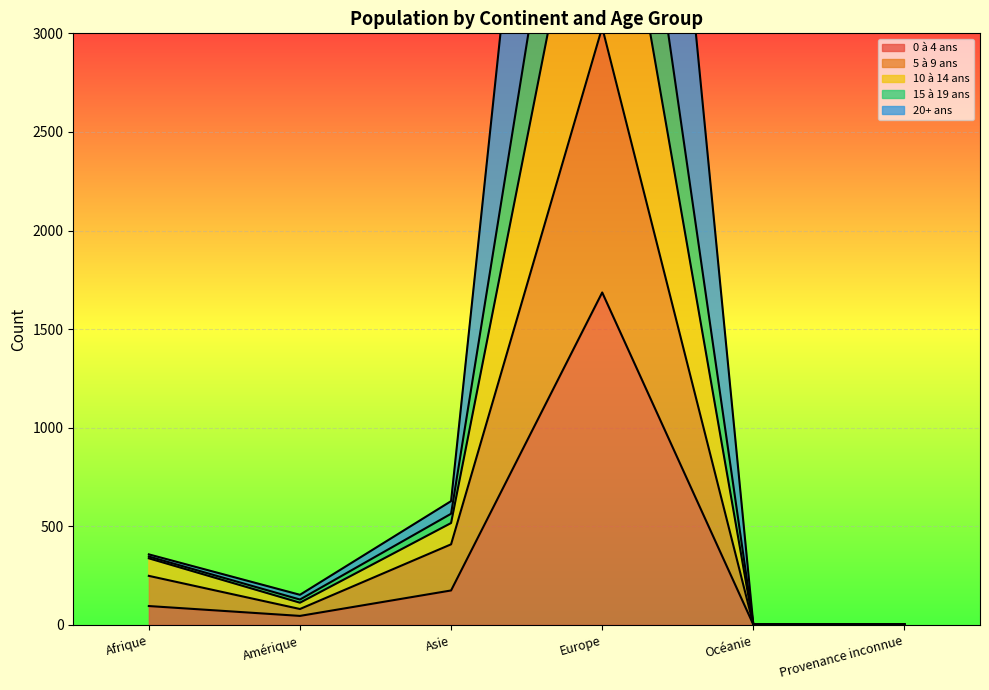

At which label does 15 à 19 ans first exceed 347?

Asie